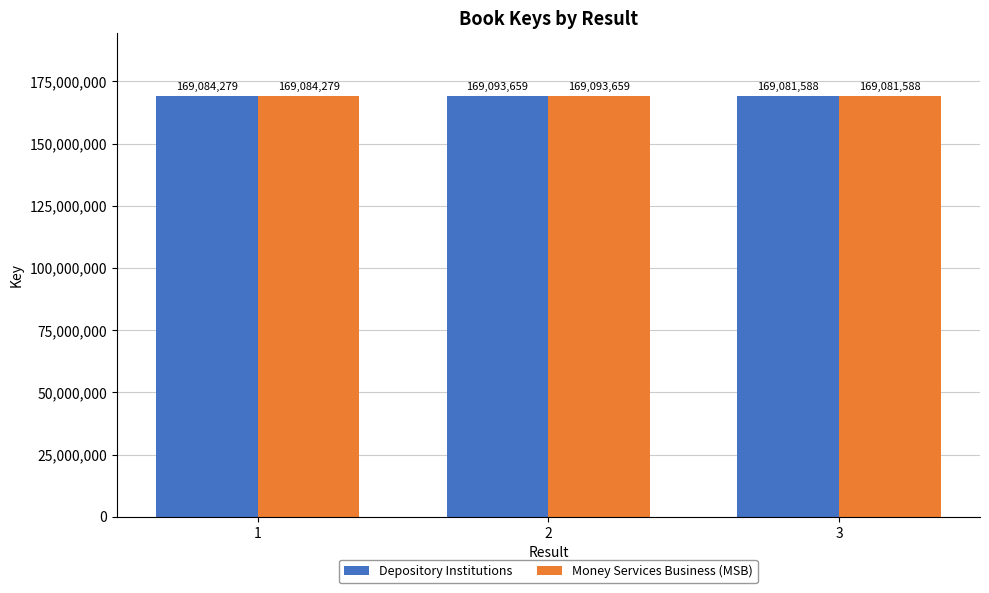

What is the value of the Money Services Business (MSB) bar at the 3rd from the left?

169081588